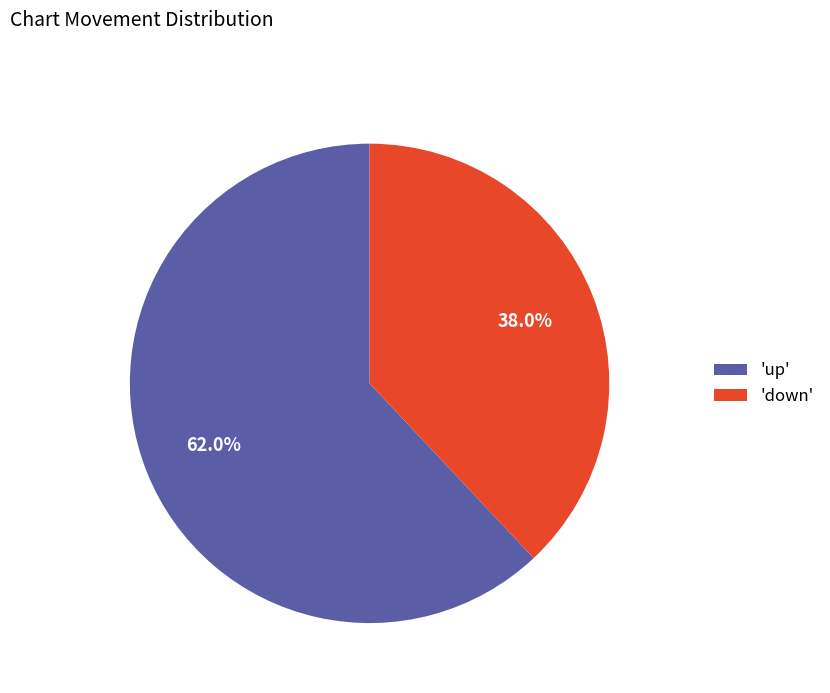

What is the total percentage of 'down' and 'up'?

100.0%